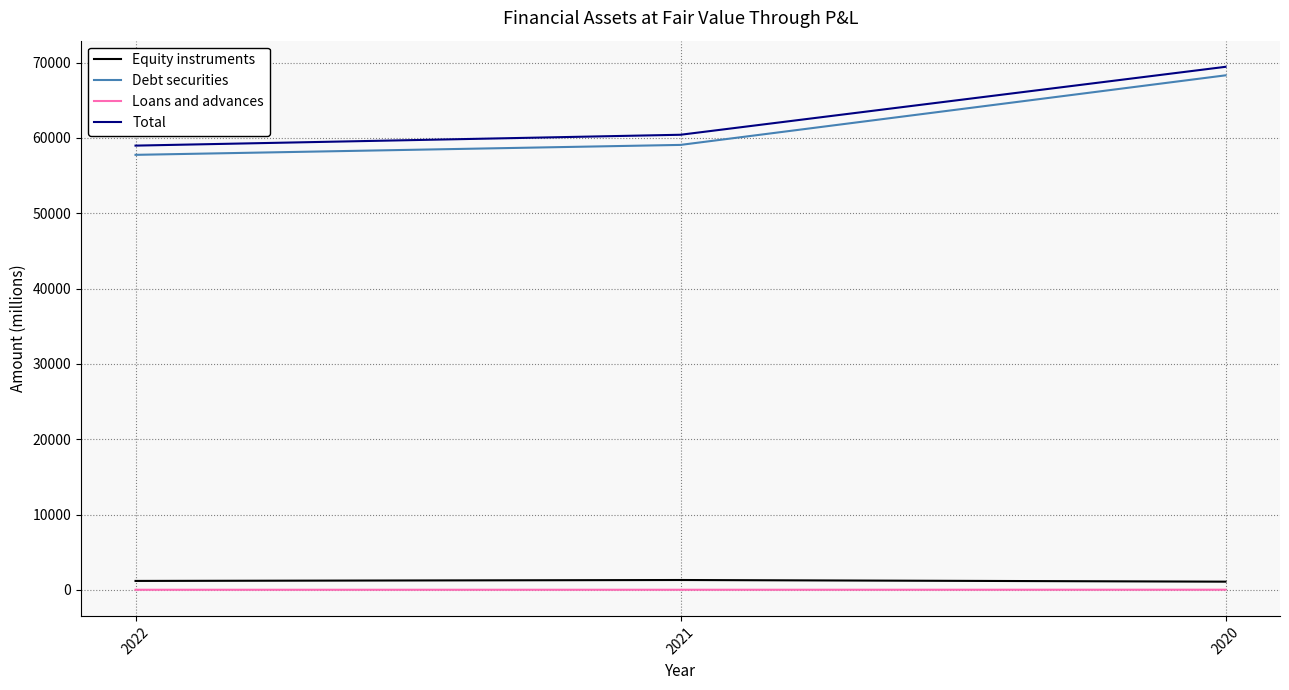

Is it true that Debt securities equals 59074 at 2021?

True